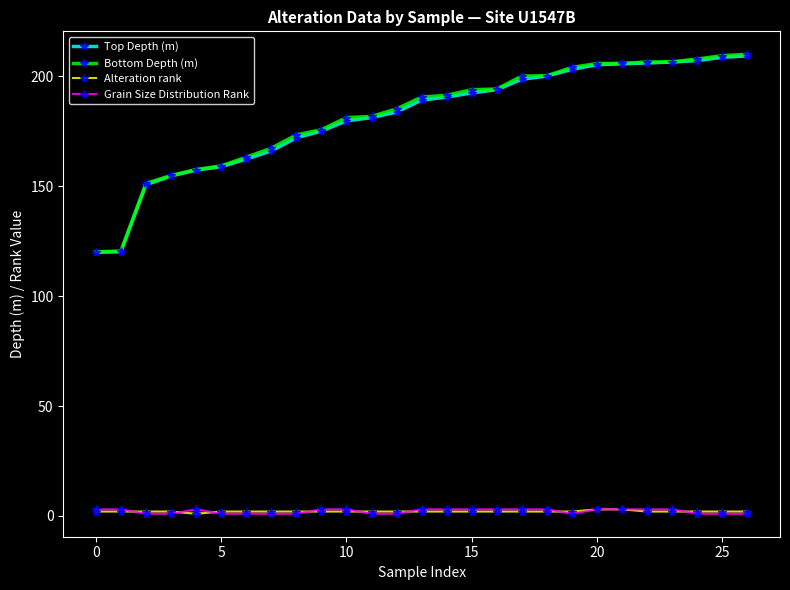

True or false: Alteration rank and Top Depth (m) cross at least once.

False